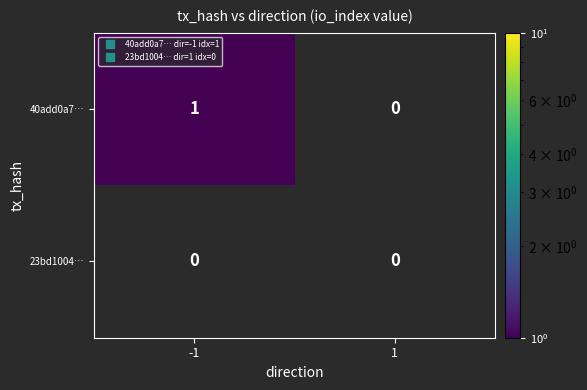

Rank the series at -1 from highest to lowest value.

40add0a7…, 23bd1004…